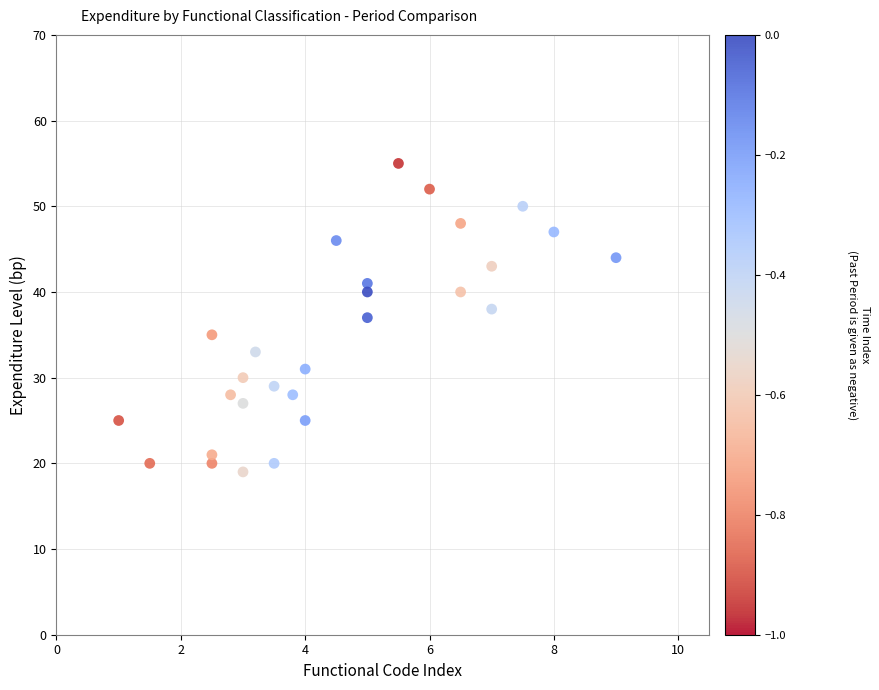

What is the range of Y values (max minus min)?

36